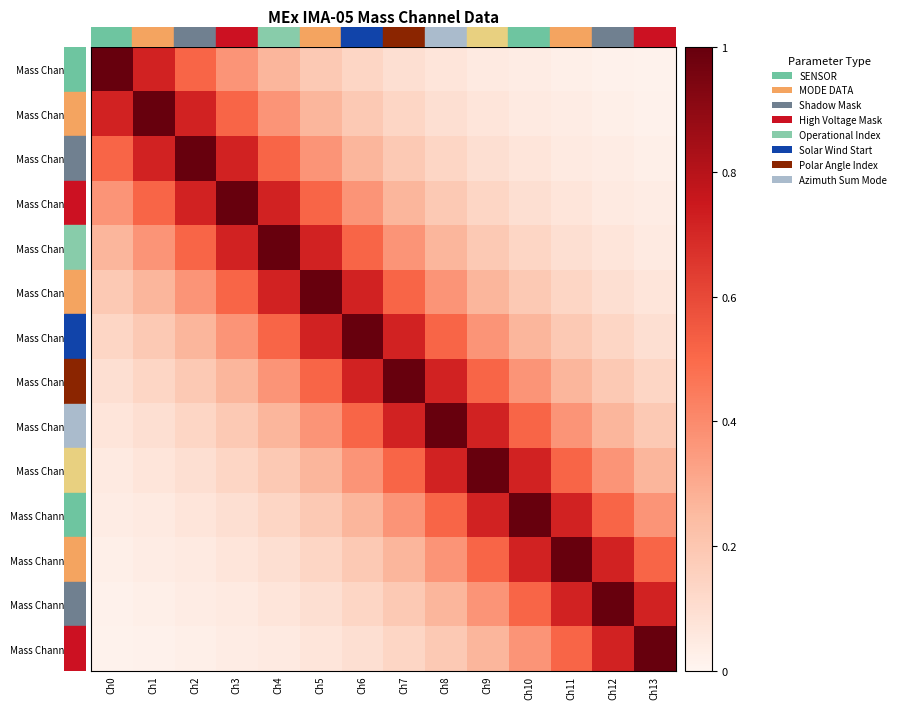

Rank the series by their maximum value, from lowest to highest.

Mass Channel 0, Mass Channel 1, Mass Channel 2, Mass Channel 3, Mass Channel 4, Mass Channel 5, Mass Channel 6, Mass Channel 7, Mass Channel 8, Mass Channel 9, Mass Channel 10, Mass Channel 11, Mass Channel 12, Mass Channel 13